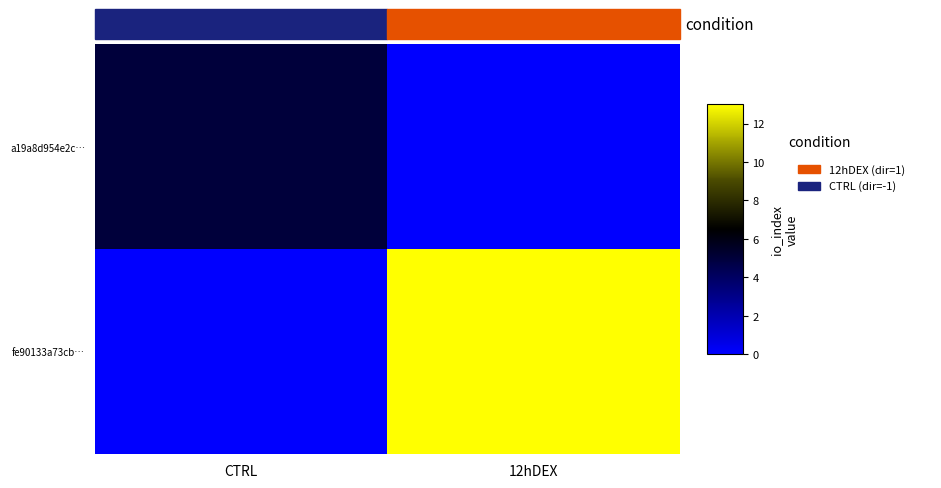

List the series in order of their peak value, highest first.

fe90133a73cb…, a19a8d954e2c…